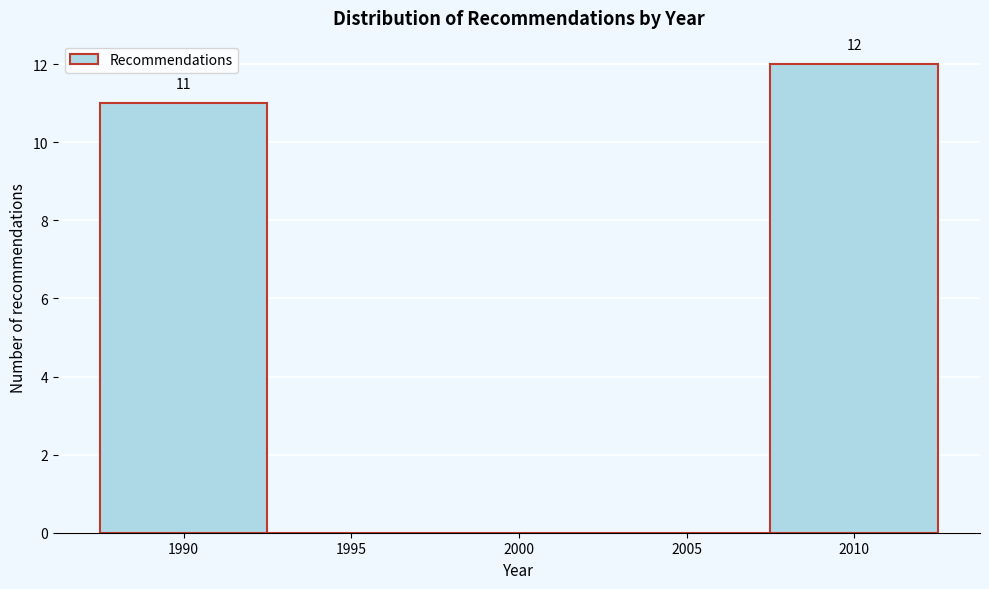

Reading right to left, list all the values displayed in this chart.

2010=12	2005=0	2000=0	1995=0	1990=11